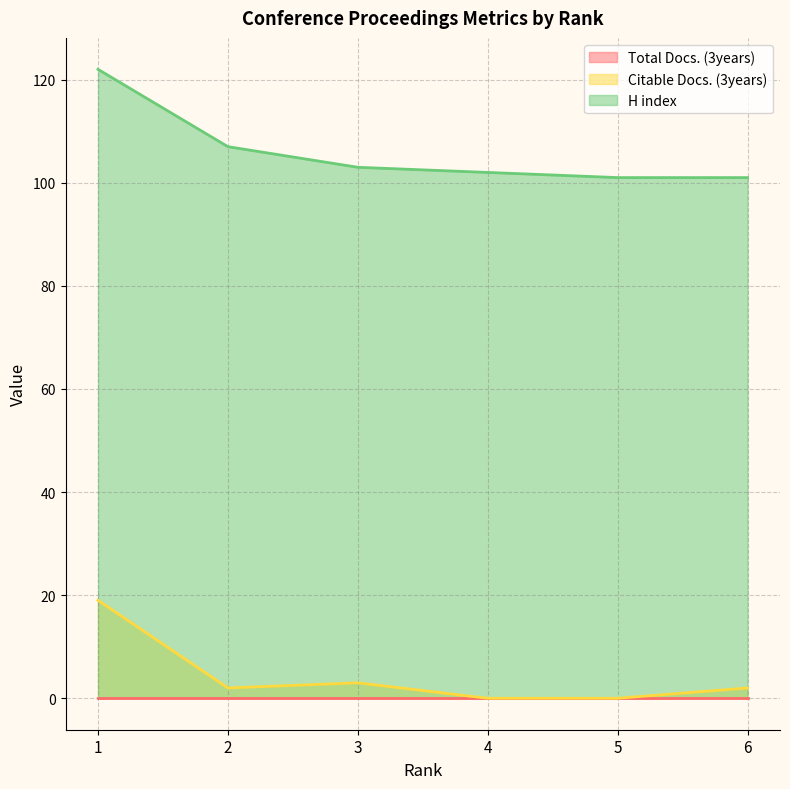

True or false: Citable Docs. (3years) and H index intersect in this chart.

False